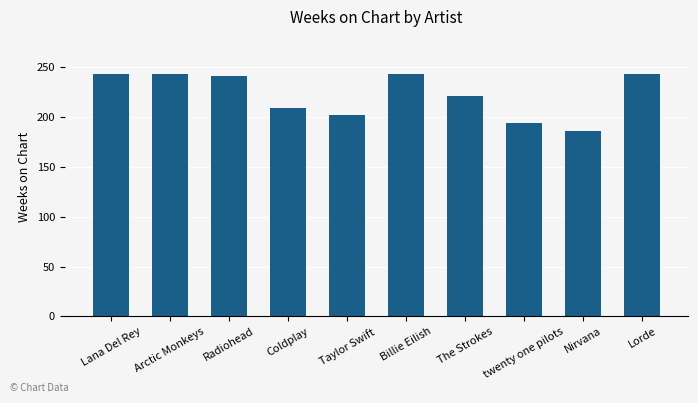

What is the sum of the values at Nirvana and Radiohead?

427